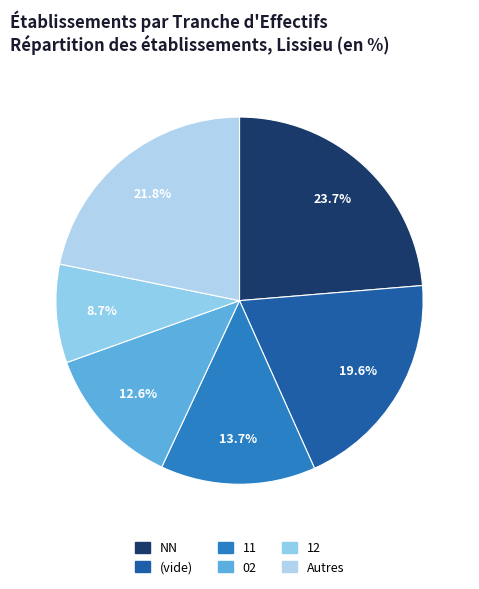

Count the number of slices in the pie.

6